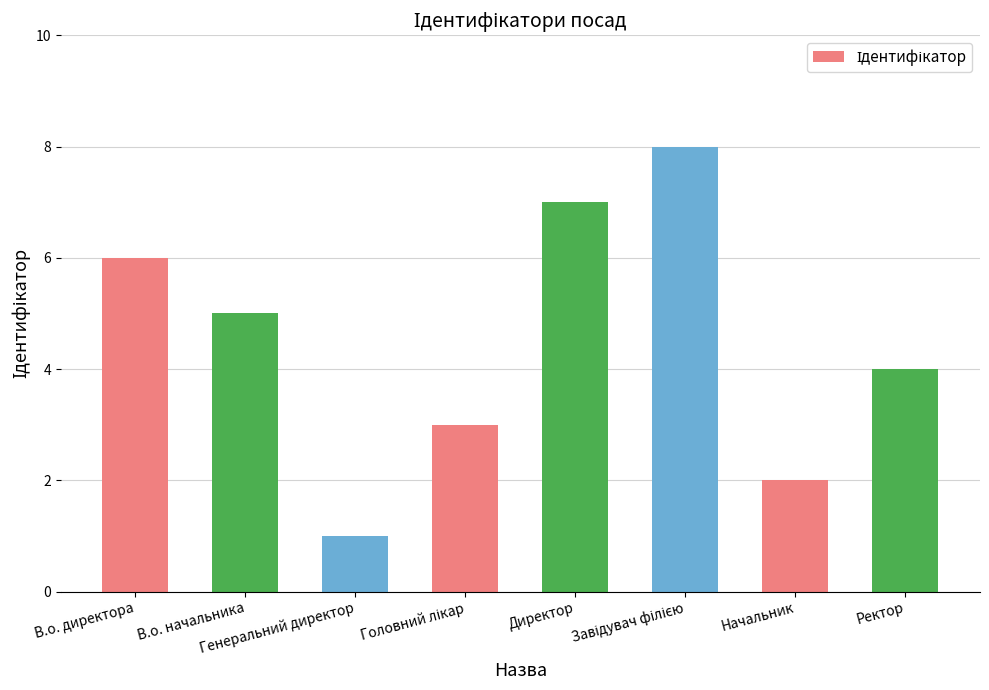

What is the difference between the second highest and minimum values?

6